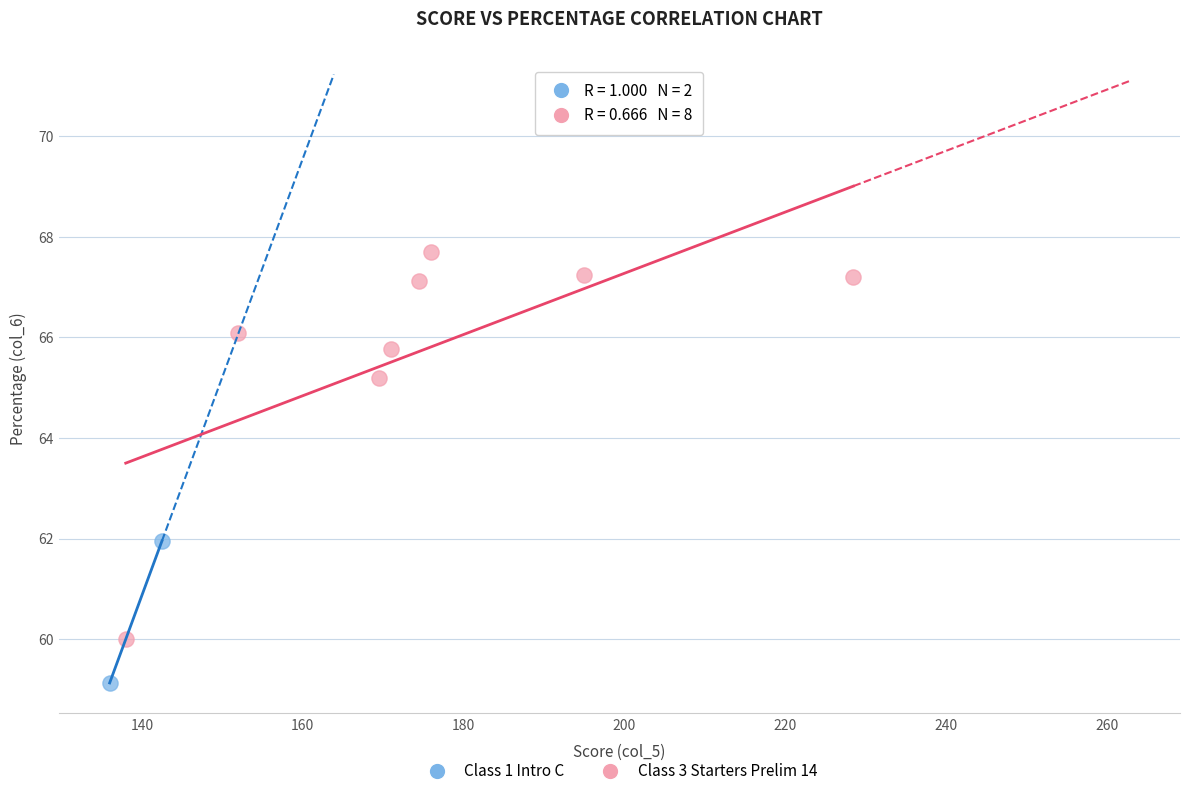

What are all the series names shown in the legend?

Class 1 Intro C, Class 3 Starters Prelim 14